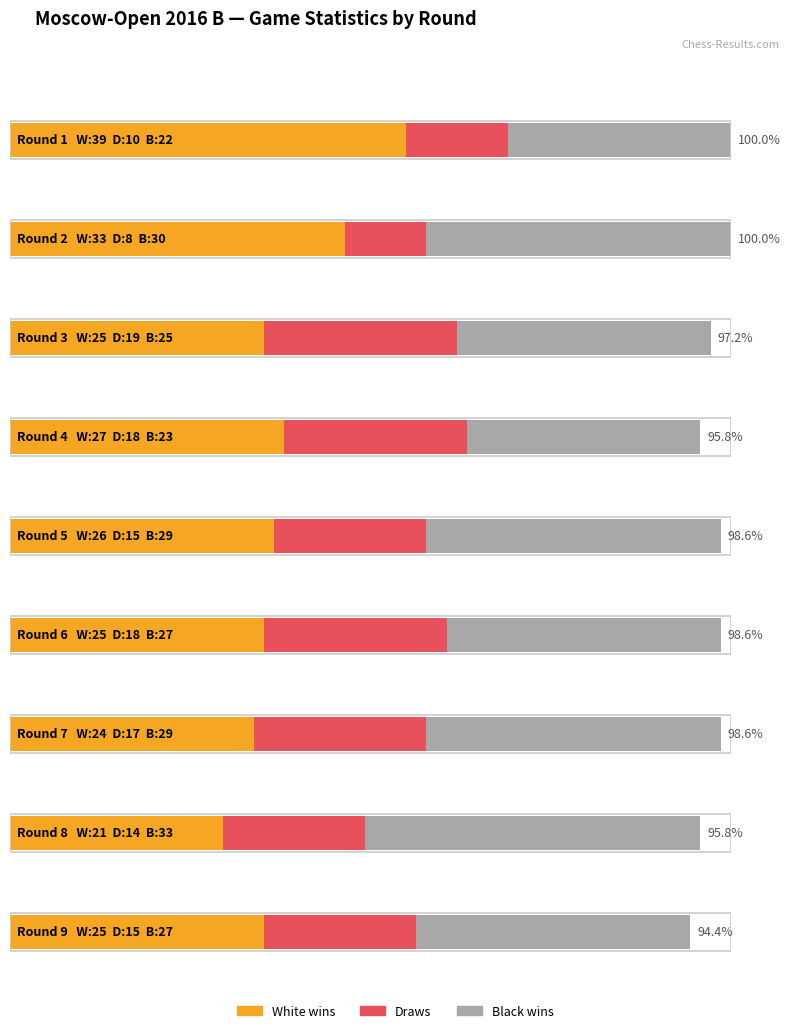

Between 1 and 5, which is larger?

1